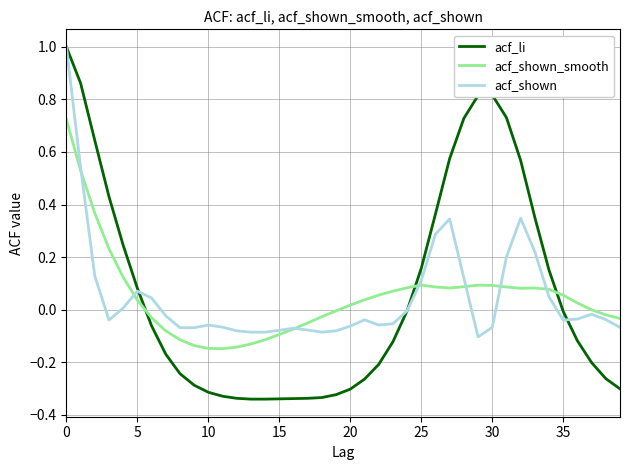

Which series has the largest range (max minus min)?

acf_li